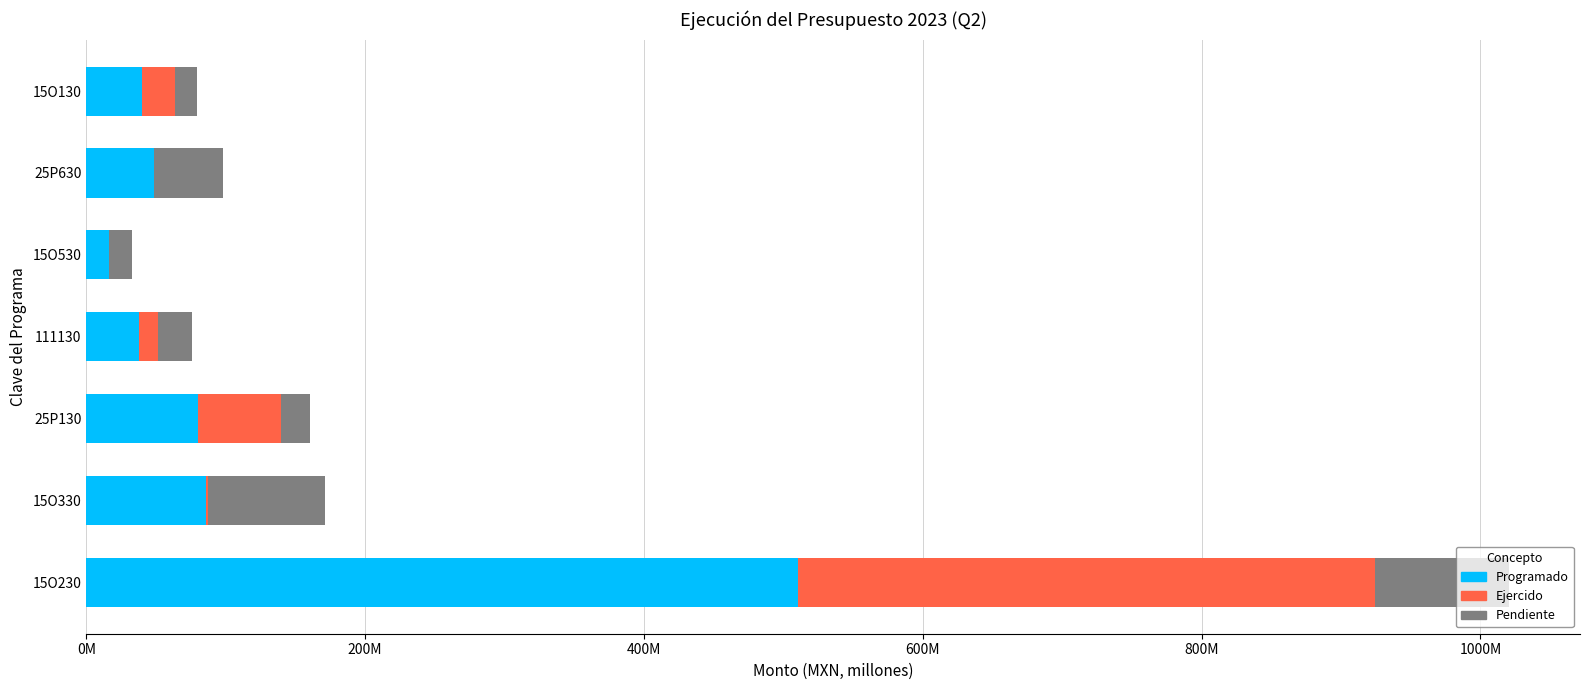

What are all the series names shown in the legend?

Programado, Ejercido, Pendiente